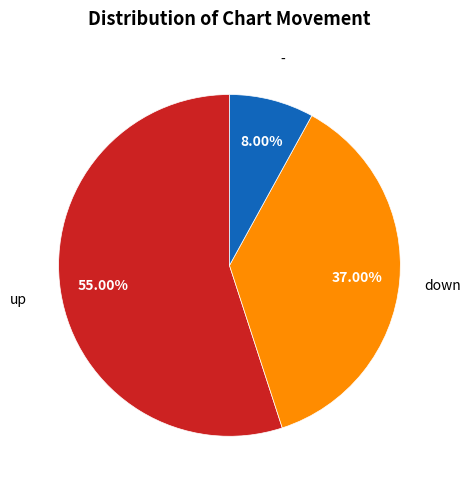

Is there any slice that represents more than half of the pie?

Yes